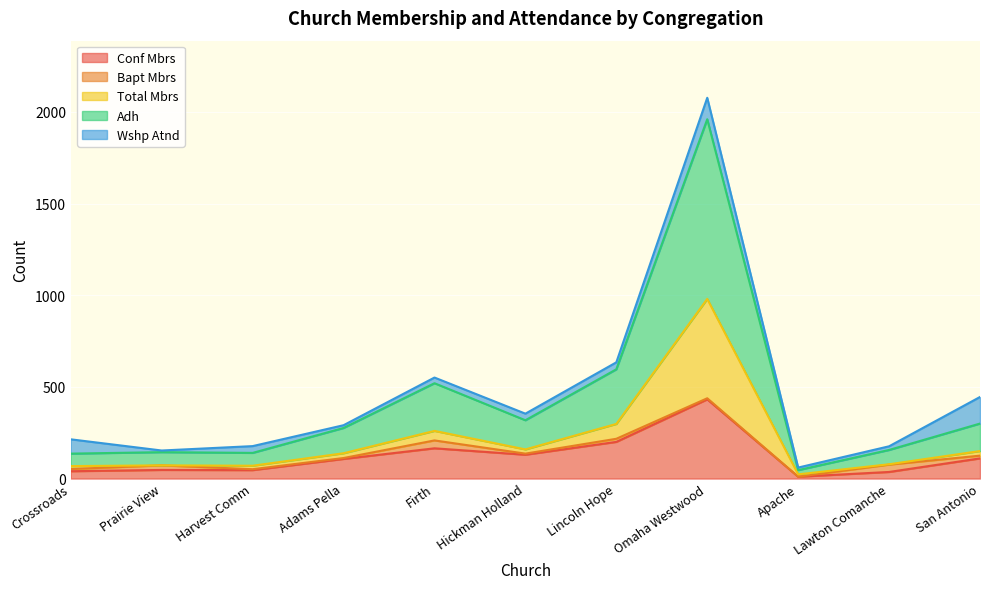

Which series has the widest spread of values?

Adh